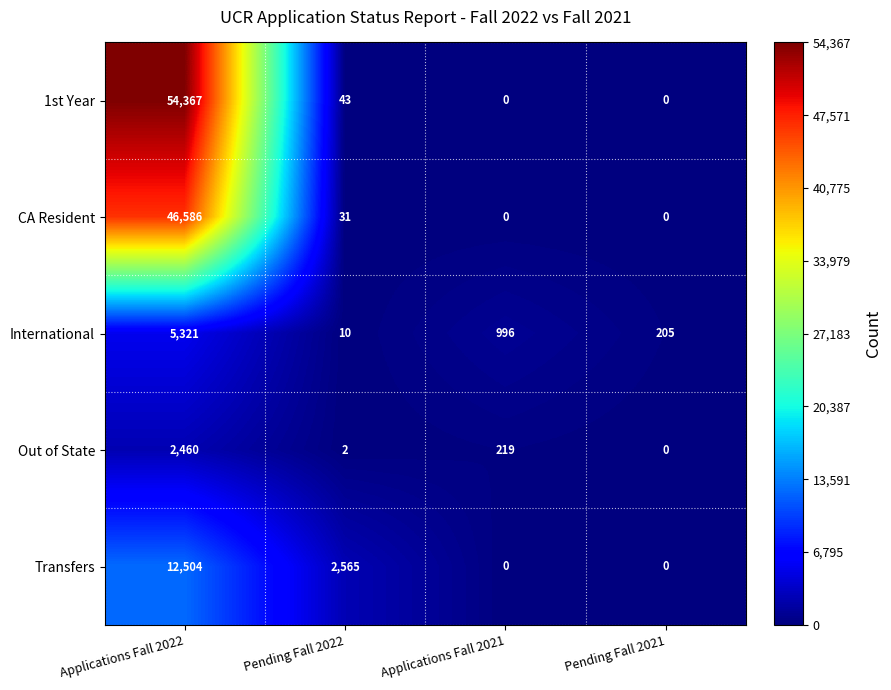

At how many categories does at least one series exceed 50167?

1